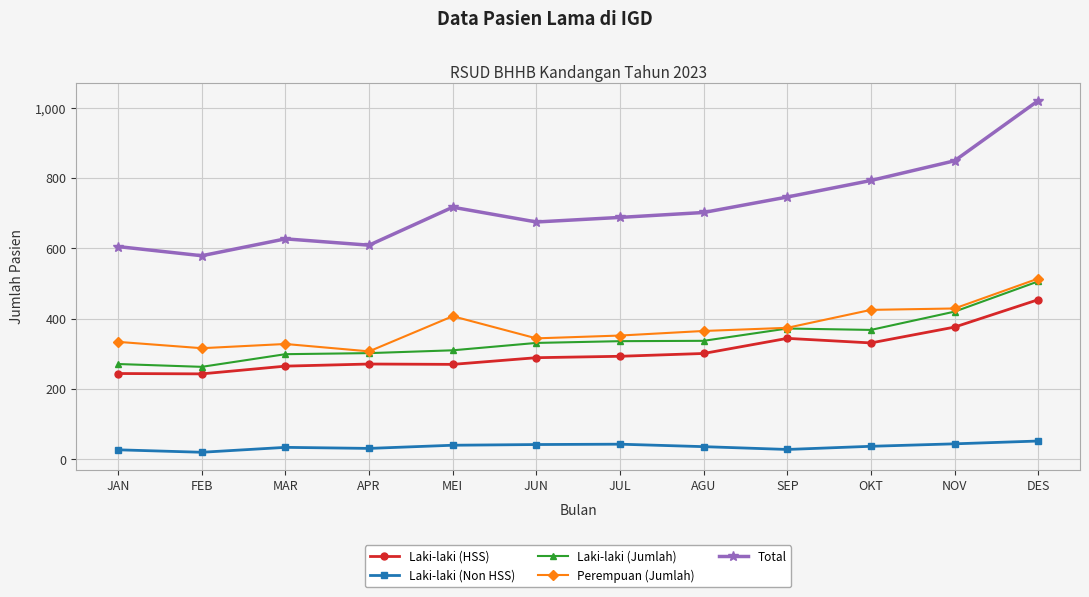

What is the label of the 1st point from the right?

DES